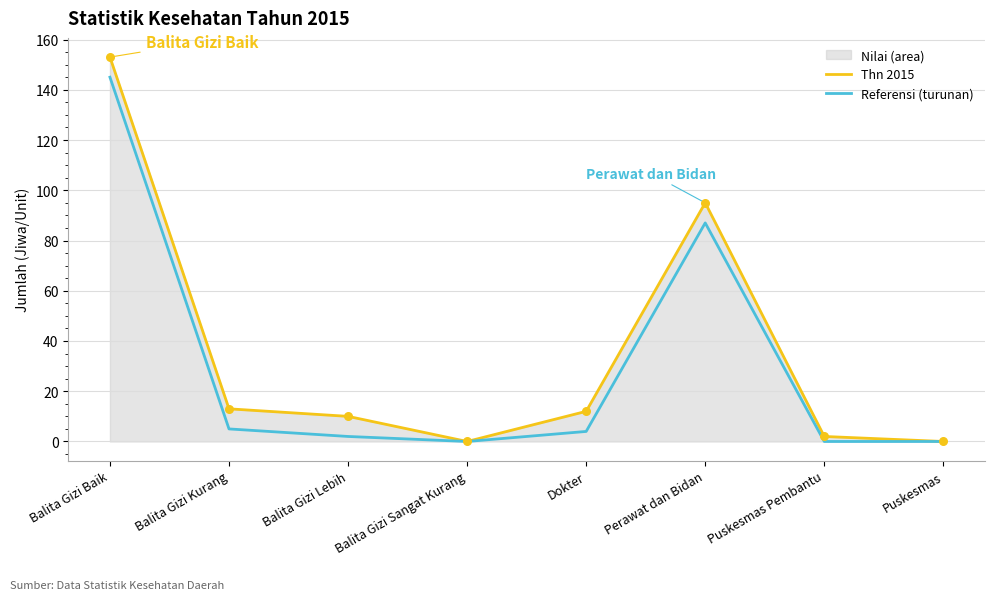

Which series reaches the minimum Y coordinate?

Thn 2015